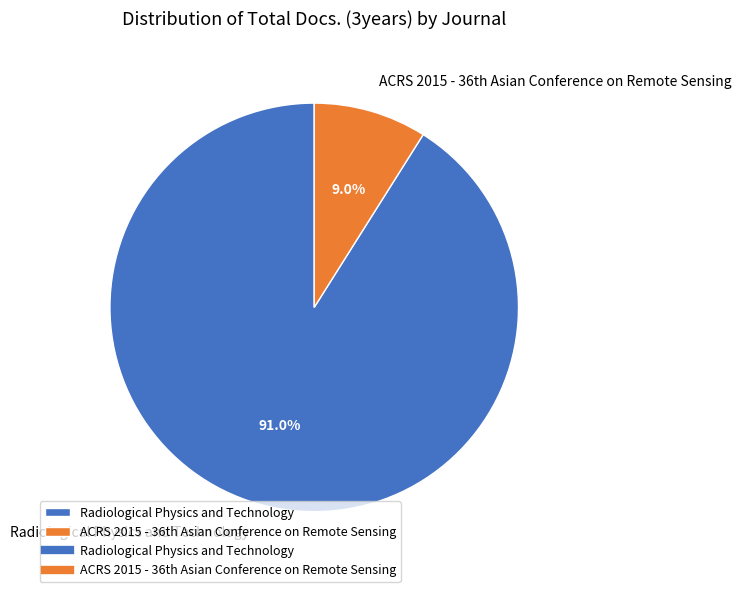

How many segments does this pie chart have?

2